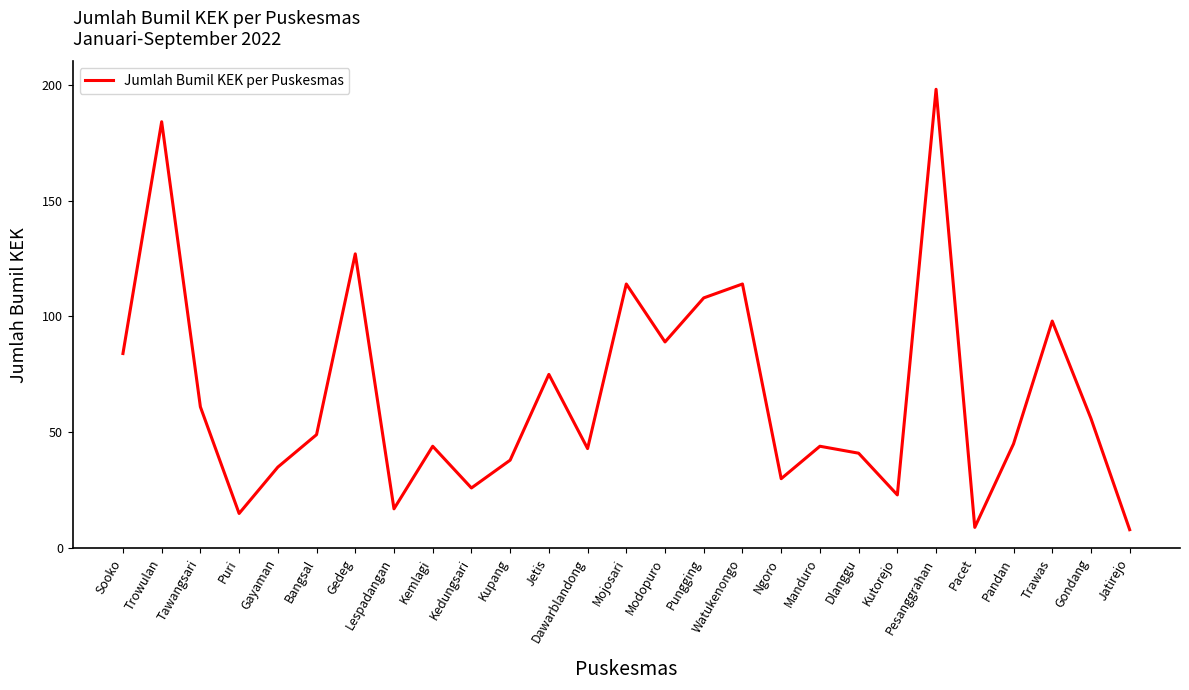

At which category does the data reach its first local valley?

Puri